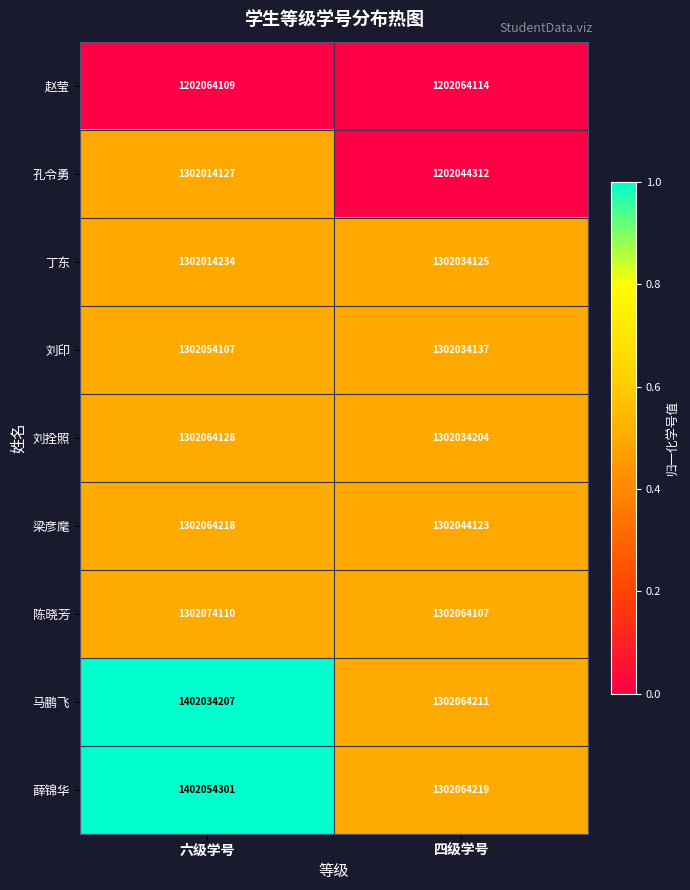

At which category is the sum across all series the highest?

六级学号